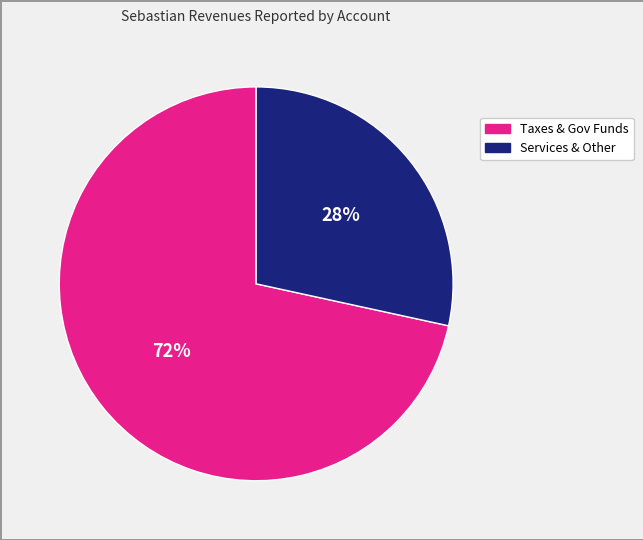

To the nearest percent, what is the average slice percentage?

50%